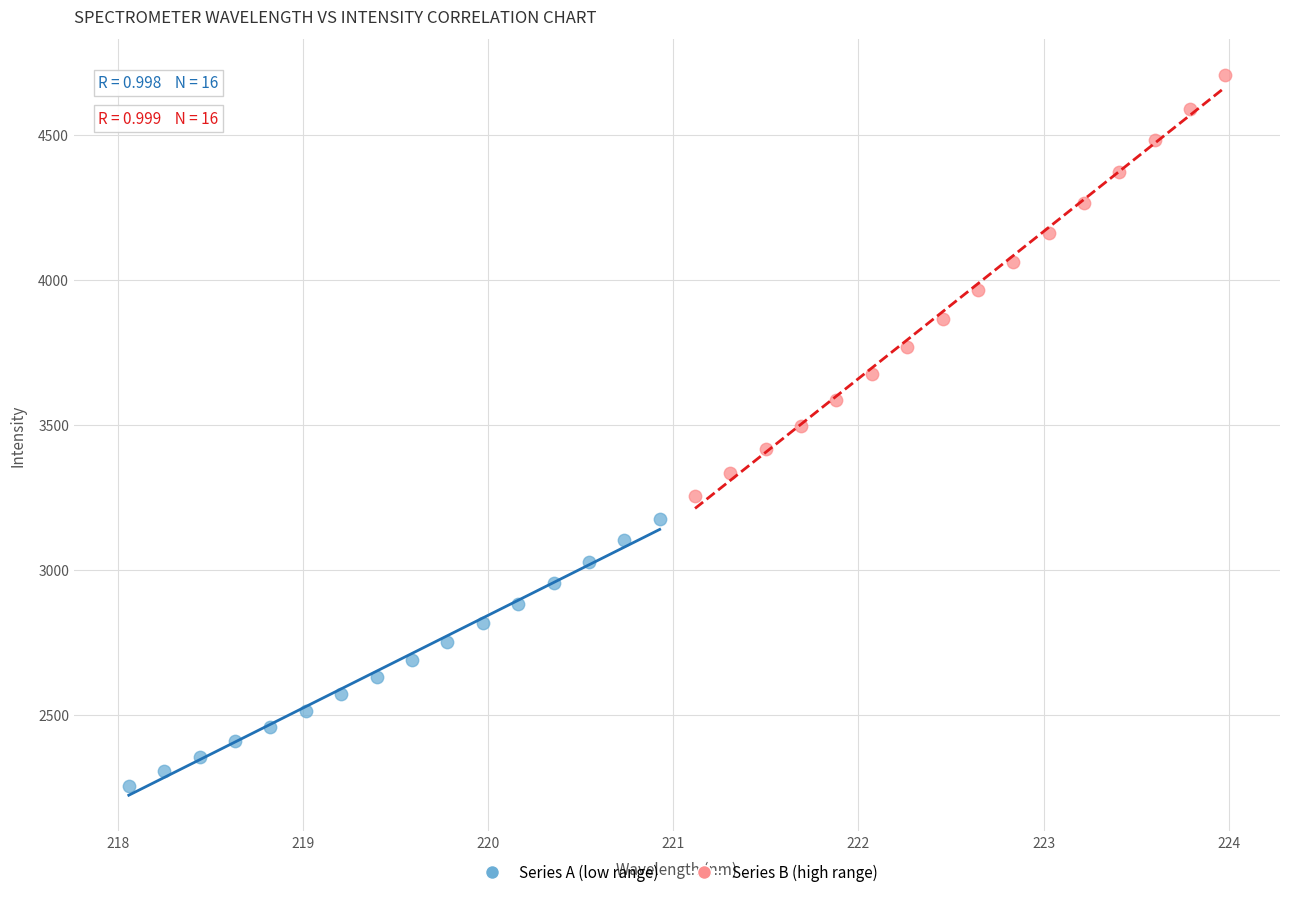

Which series contains the lowest Y value?

Series A (low range)